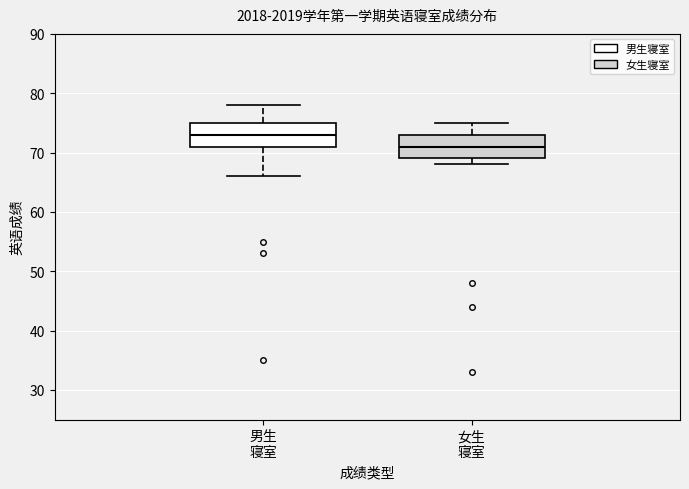

Where does the upper whisker of the box for 男生 寝室 end on the y-axis? The values are not printed on the chart, so give them approximately, as read against the axis.

78